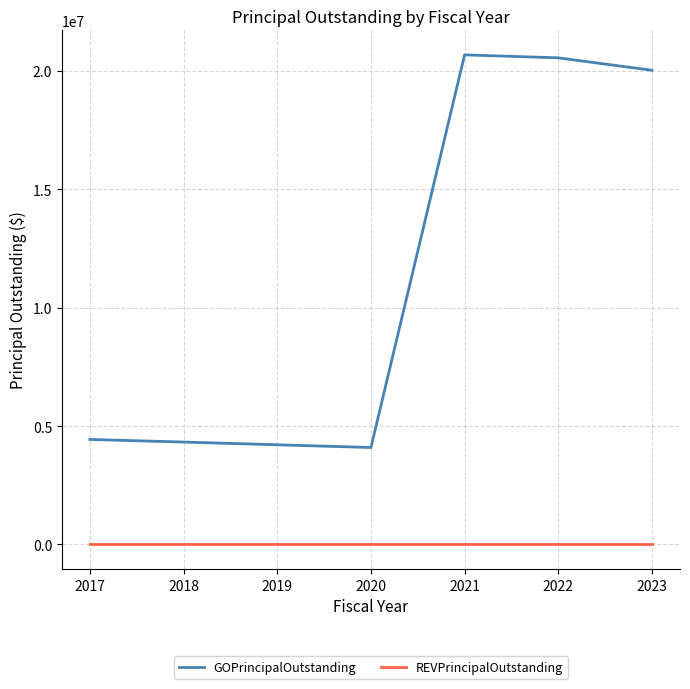

What is the minimum value for GOPrincipalOutstanding?

4095000